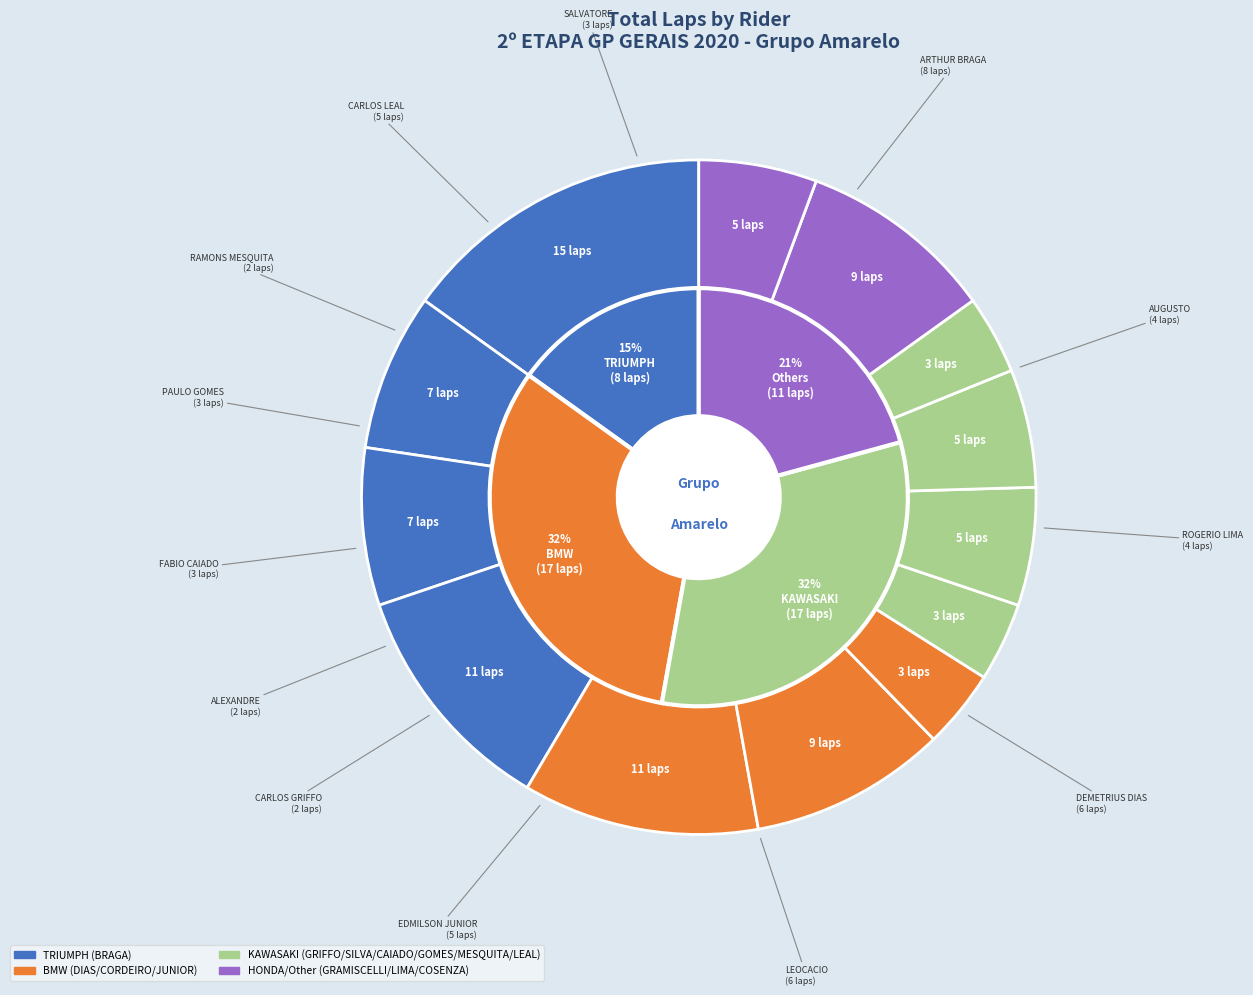

What percentage is the ARTHUR BRAGA slice, to the nearest percent?

15%